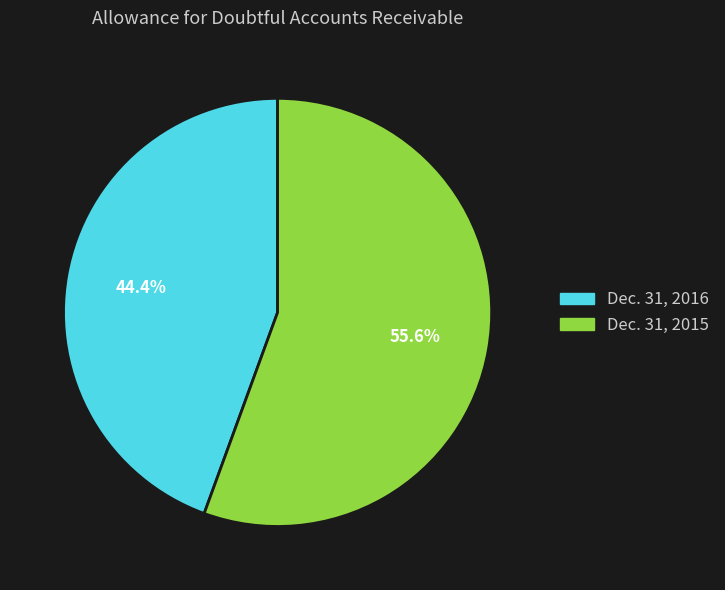

The Dec. 31, 2015 slice represents 56% of the pie. True or false?

True